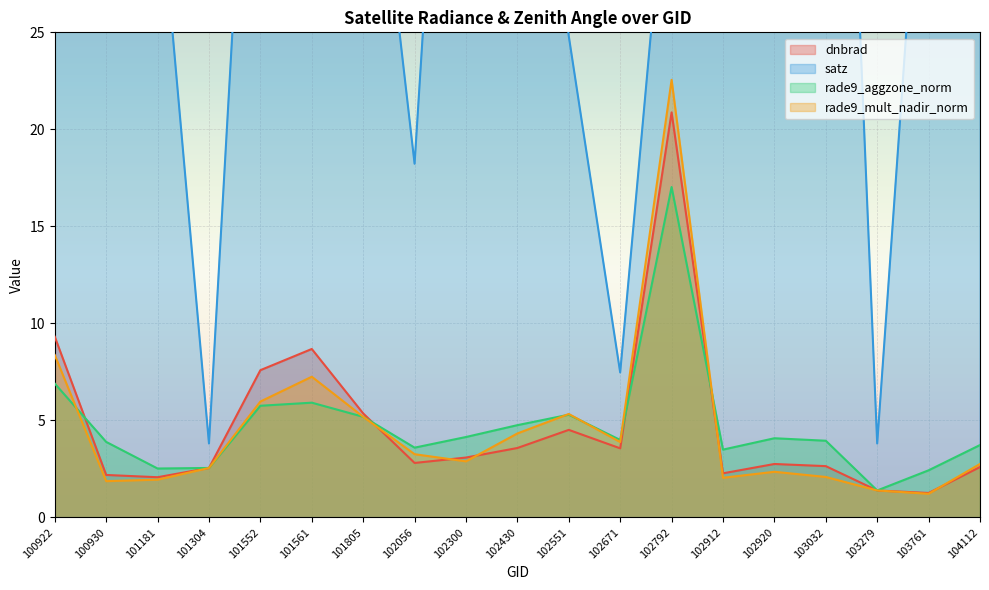

At which category does rade9_aggzone_norm reach its first local peak?

101561